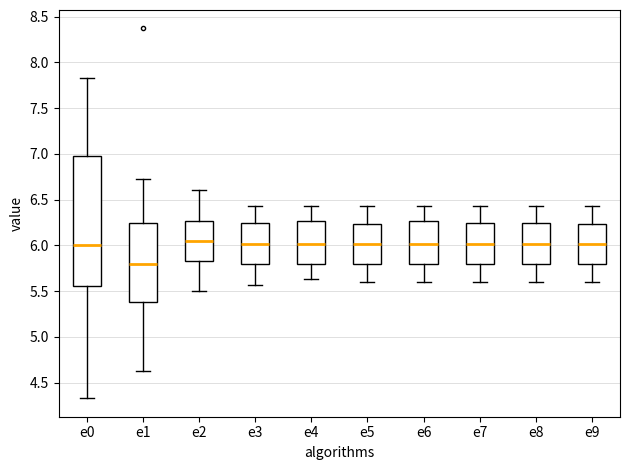

Reading left to right, transcribe this box plot: for each box, give where its median line is, the range the box spans, and where its two whiskers end, as read against the y-axis. The values are not printed on the chart, so give them approximately, as read against the axis.

e0: median 6.00, box 5.55 to 7.00, whiskers 4.35 to 7.85
e1: median 5.80, box 5.40 to 6.25, whiskers 4.65 to 6.75
e2: median 6.05, box 5.85 to 6.25, whiskers 5.50 to 6.60
e3: median 6.00, box 5.80 to 6.25, whiskers 5.55 to 6.45
e4: median 6.00, box 5.80 to 6.25, whiskers 5.65 to 6.45
e5: median 6.00, box 5.80 to 6.25, whiskers 5.60 to 6.45
e6: median 6.00, box 5.80 to 6.25, whiskers 5.60 to 6.45
e7: median 6.00, box 5.80 to 6.25, whiskers 5.60 to 6.45
e8: median 6.00, box 5.80 to 6.25, whiskers 5.60 to 6.45
e9: median 6.00, box 5.80 to 6.25, whiskers 5.60 to 6.45